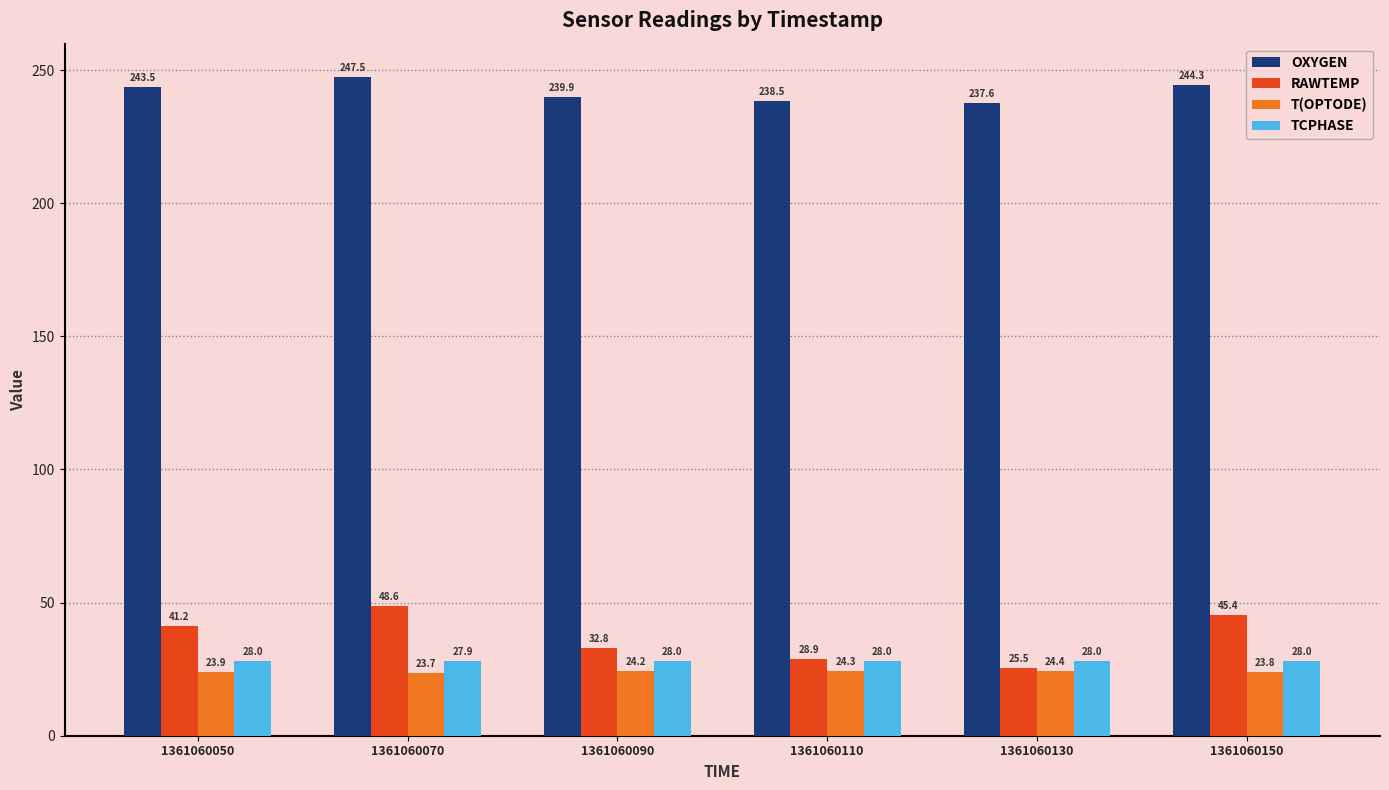

What is the sum of all OXYGEN values?

1451.3